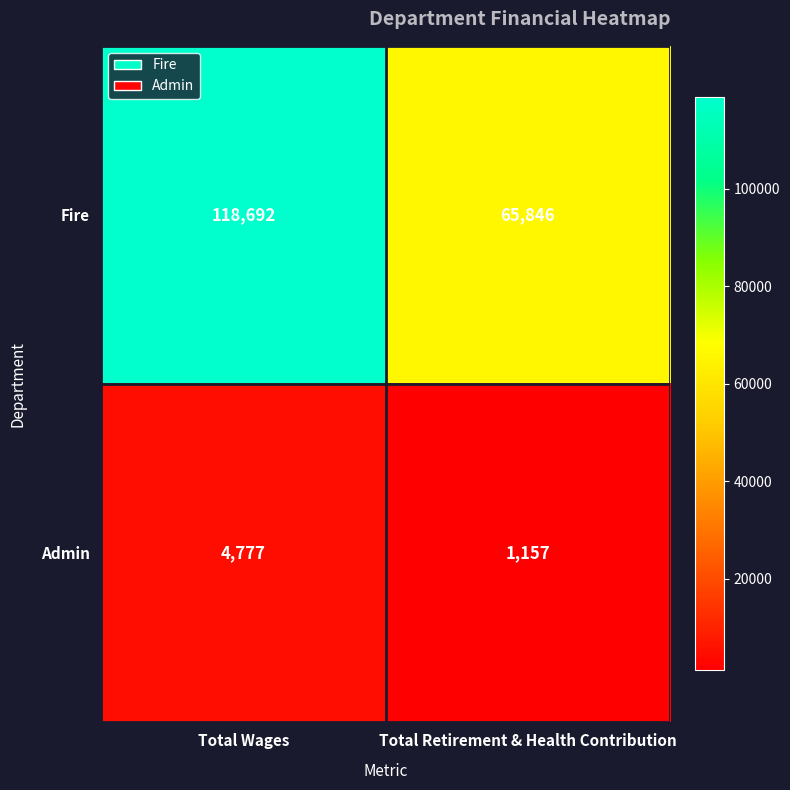

Rank the series by their average value, from highest to lowest.

Fire, Admin